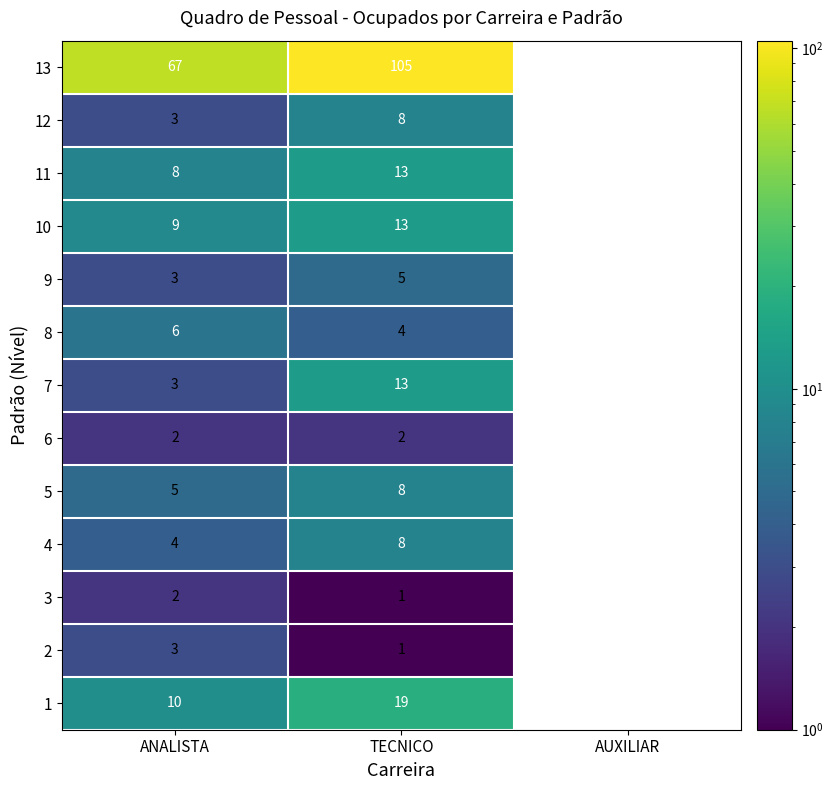

What is the spread (max minus min) of values at ANALISTA?

65